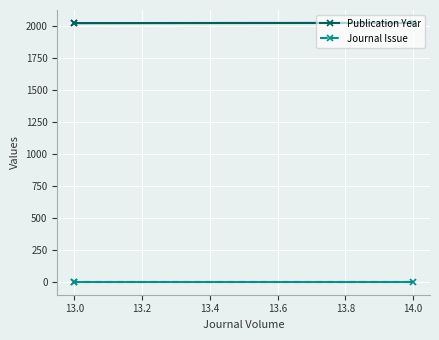

What is the sum of all Journal Issue values?

3